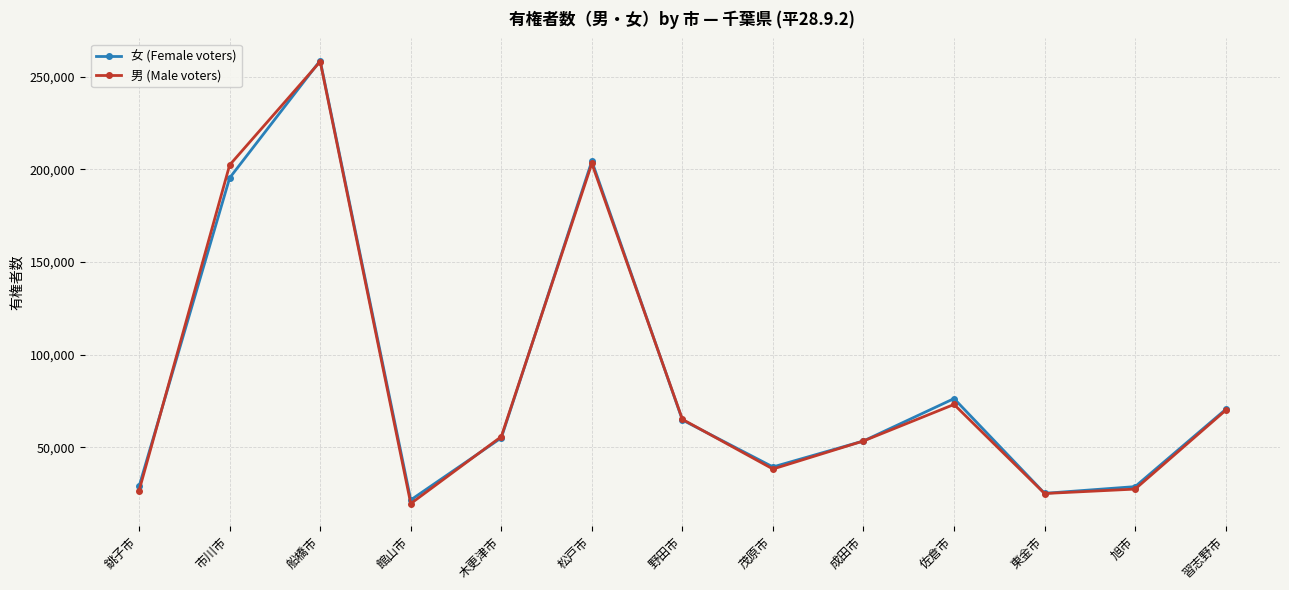

Rank the series at 銚子市 from lowest to highest value.

男 (Male voters), 女 (Female voters)